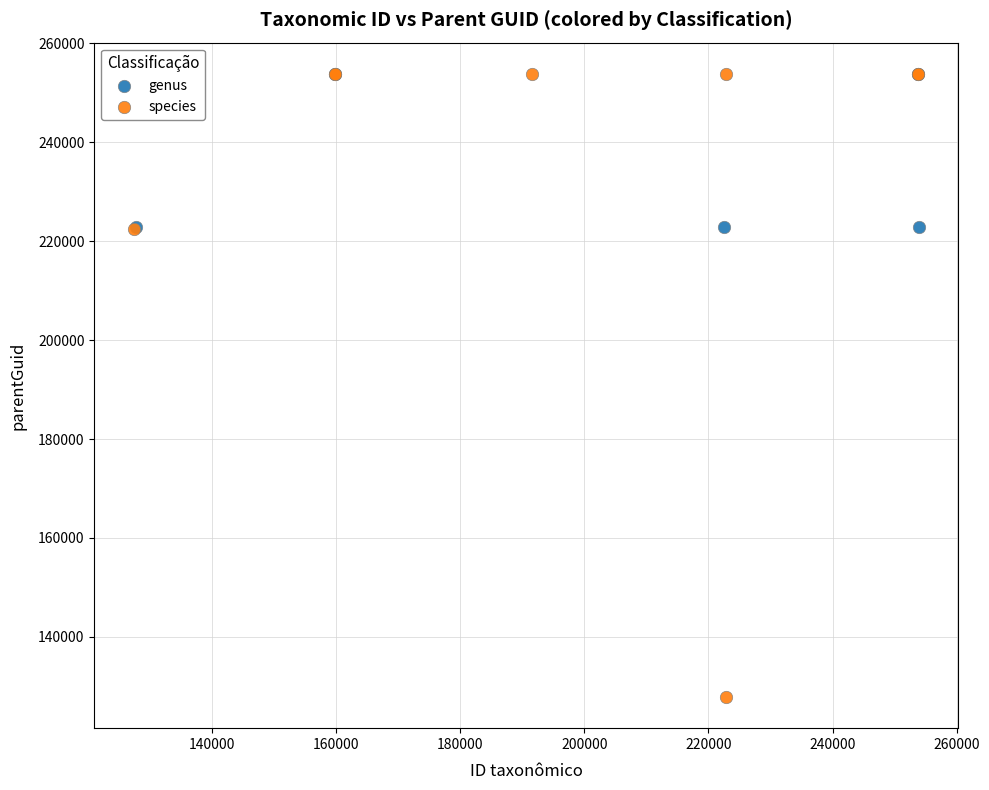

Which series reaches the minimum Y coordinate?

species